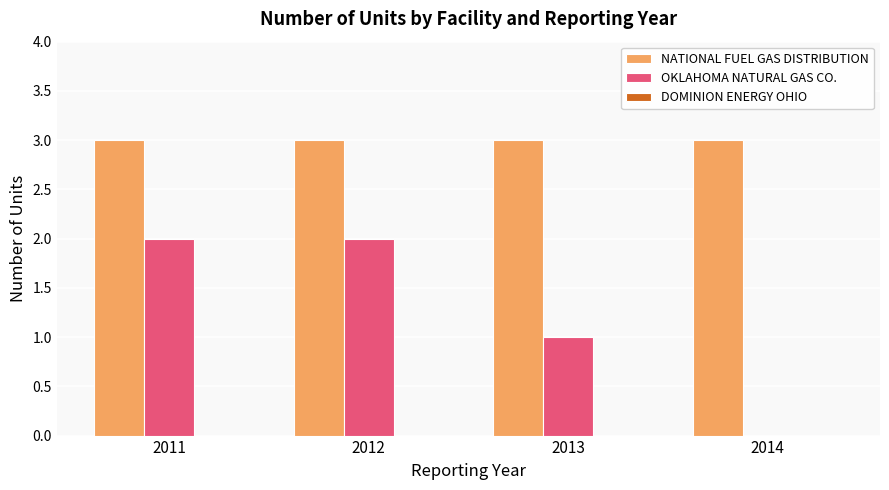

What is the greatest value displayed?

3